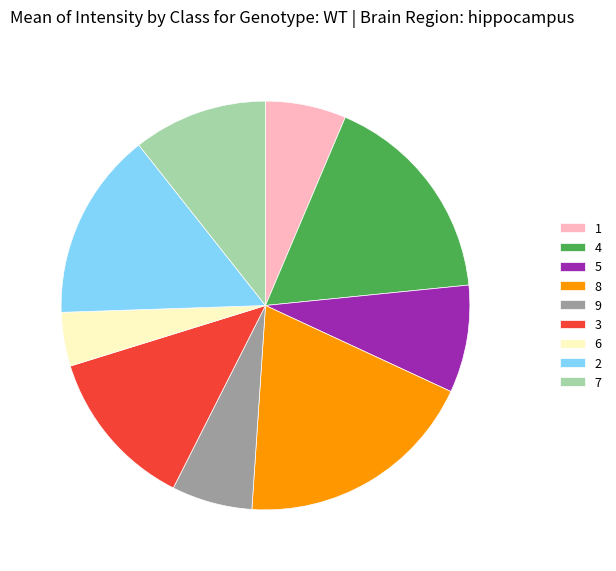

Is it true that 2 is 28% of the pie?

False